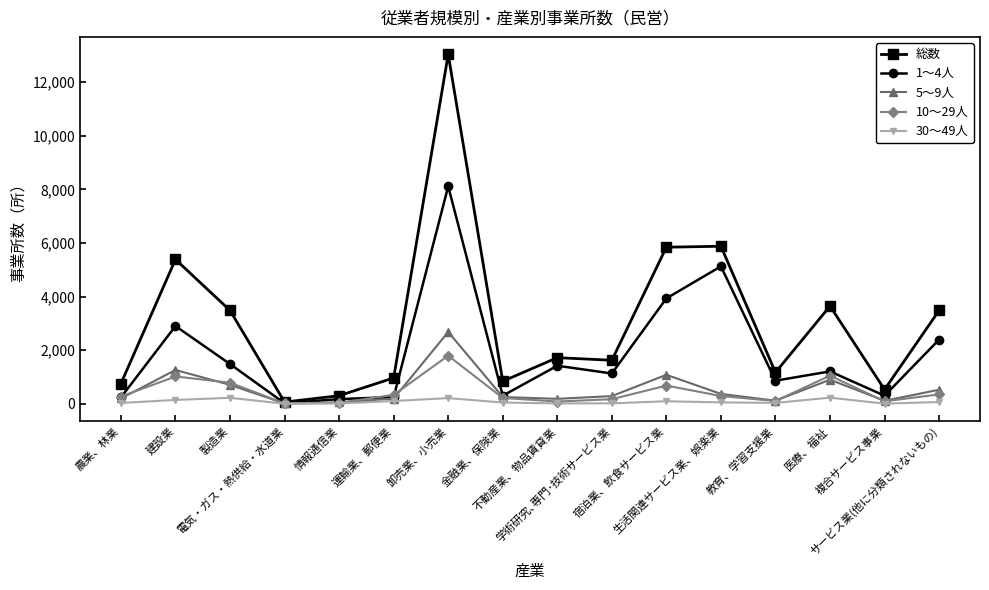

What is the total value across all series at 金融業、保険業?

1661